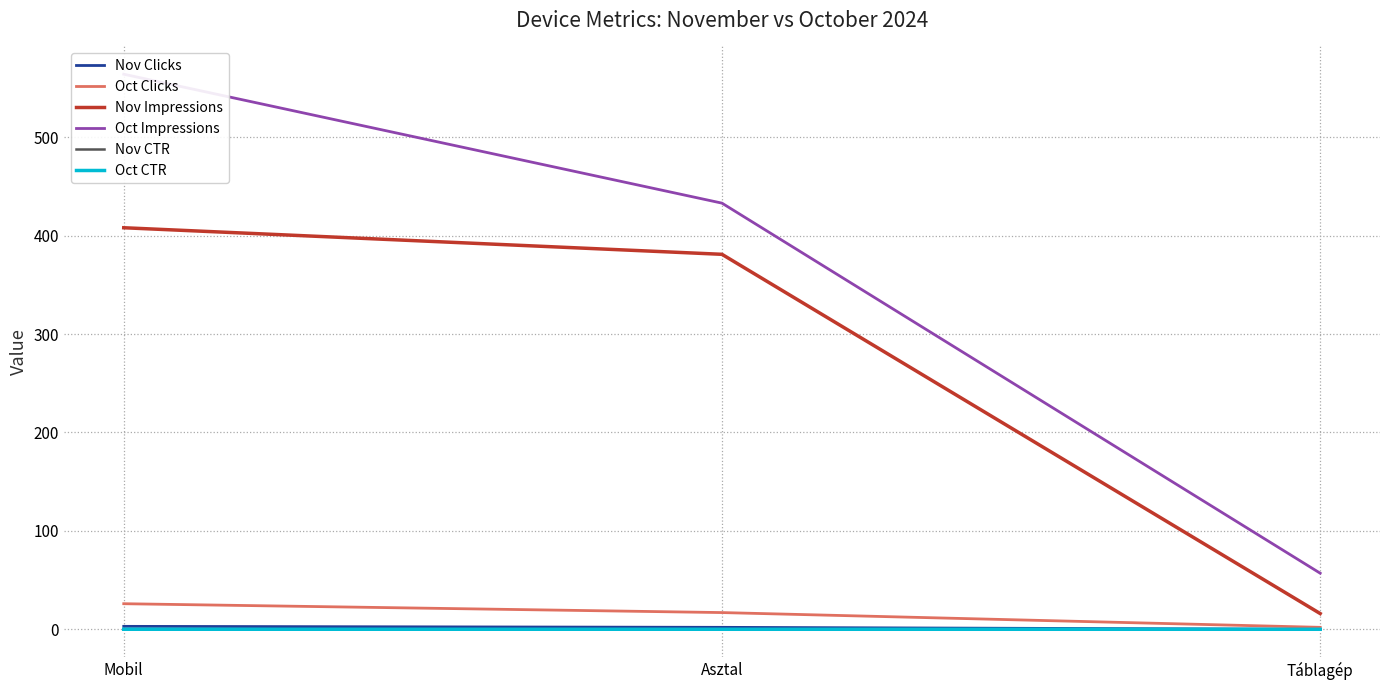

What is the sum of the Nov Clicks values at Mobil and Asztal?

5.0